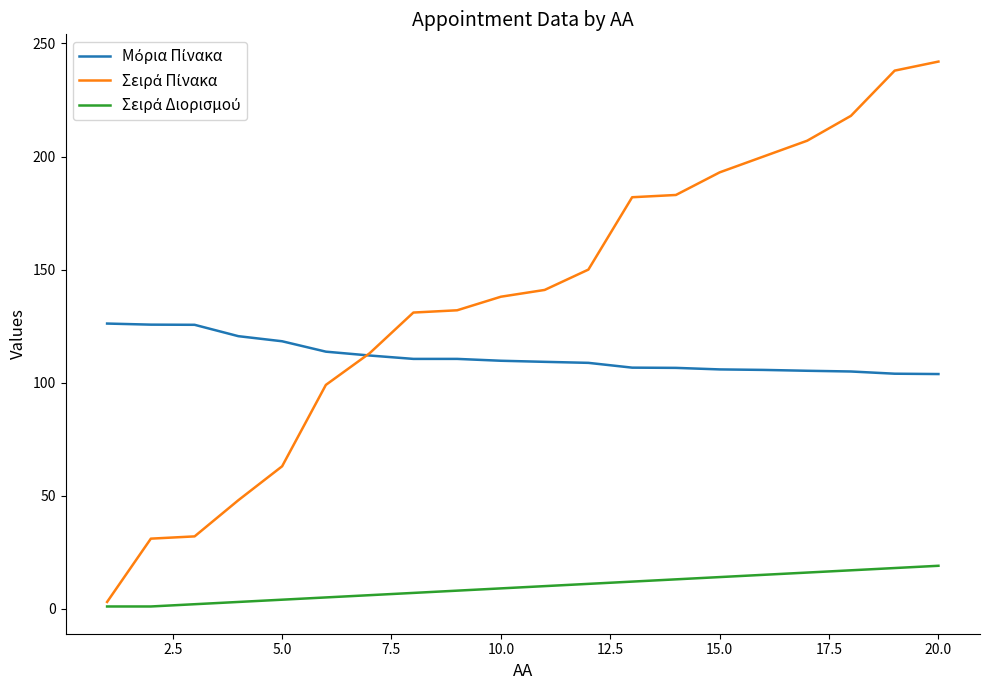

What is the greatest value displayed?

242.0